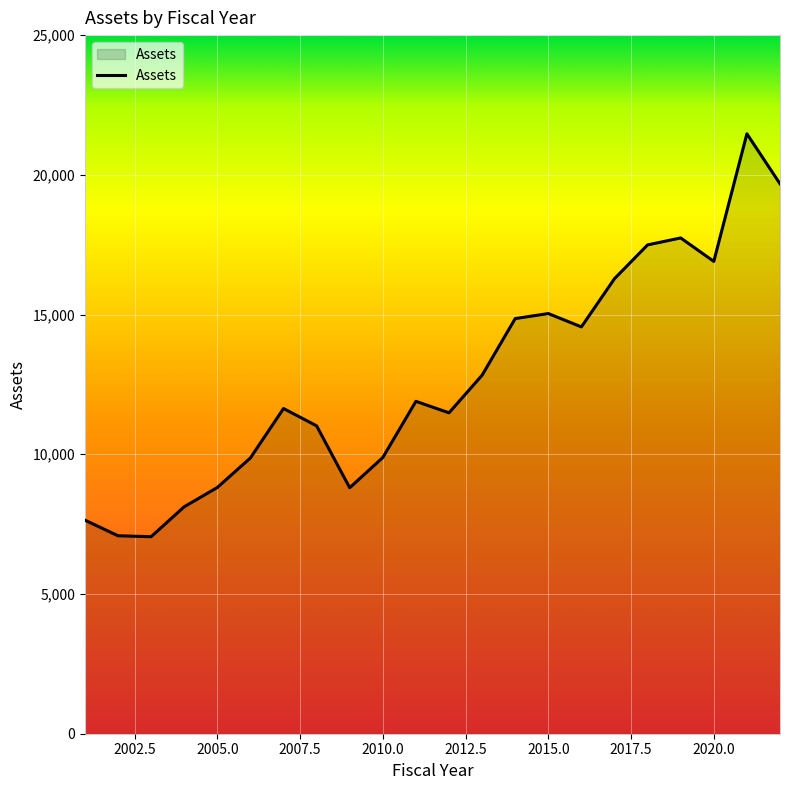

How many distinct data groups are displayed?

1